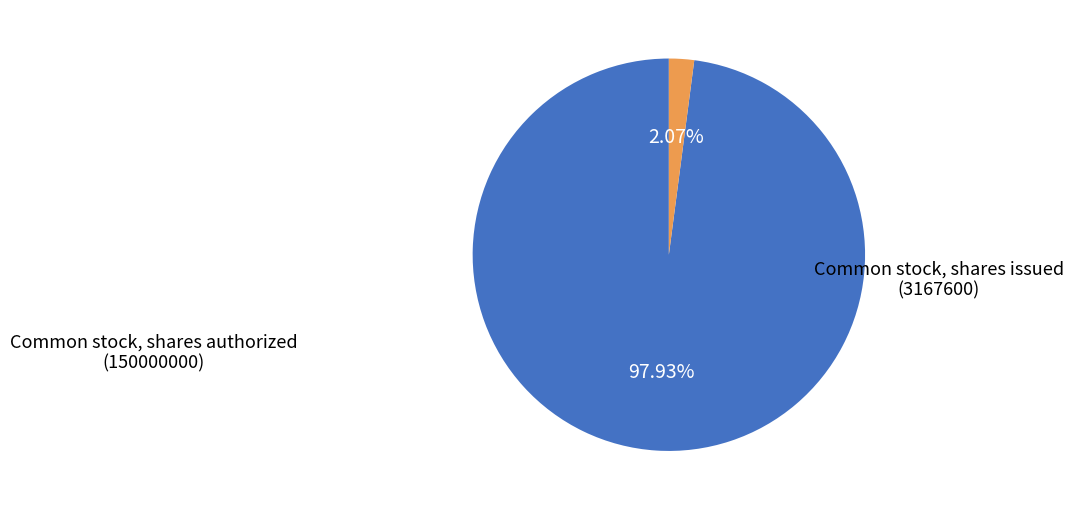

Is there any slice that represents more than half of the pie?

Yes